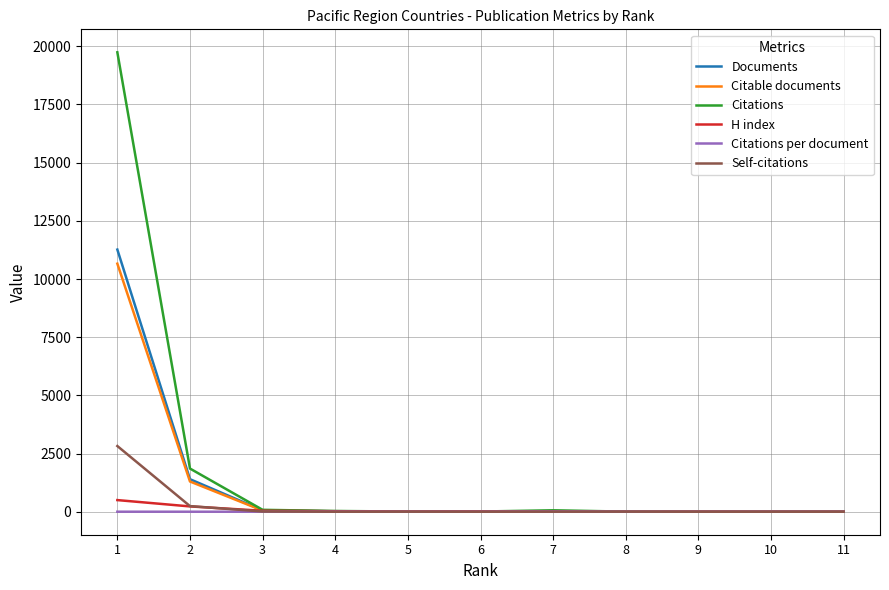

Which series has the widest spread of values?

Citations